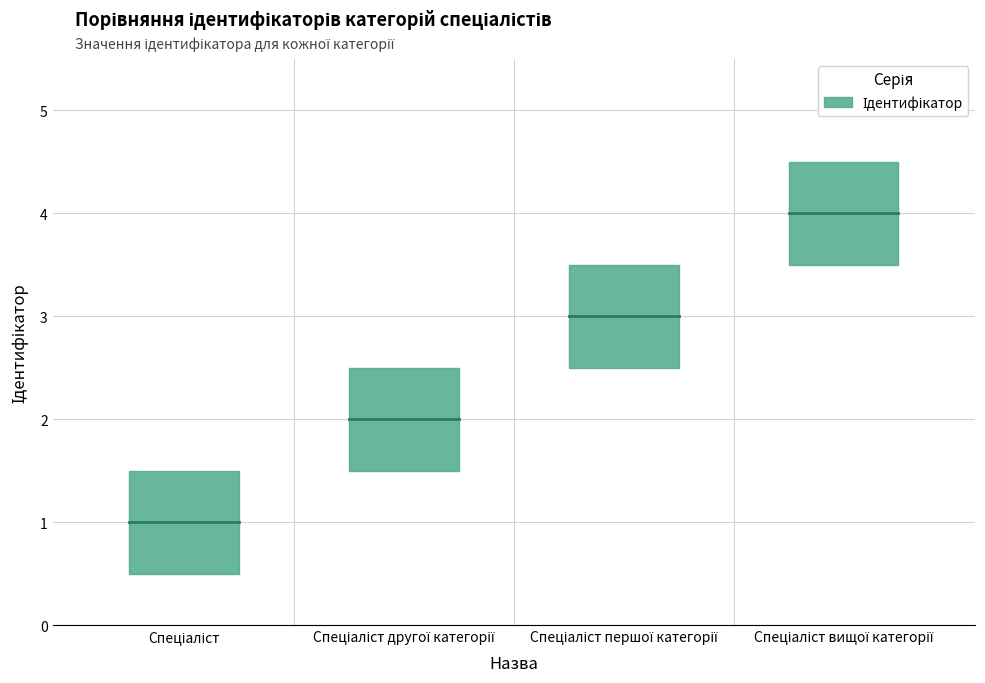

Which label corresponds to the smallest value in the chart?

Спеціаліст